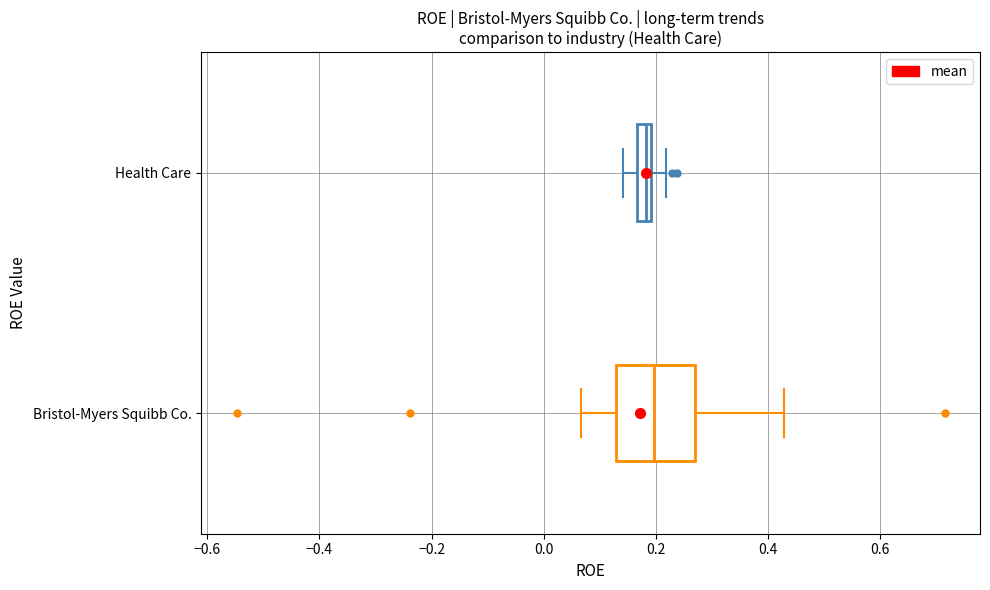

Comparing the boxes themselves (not the whiskers), which one is the widest?

Bristol-Myers Squibb Co.